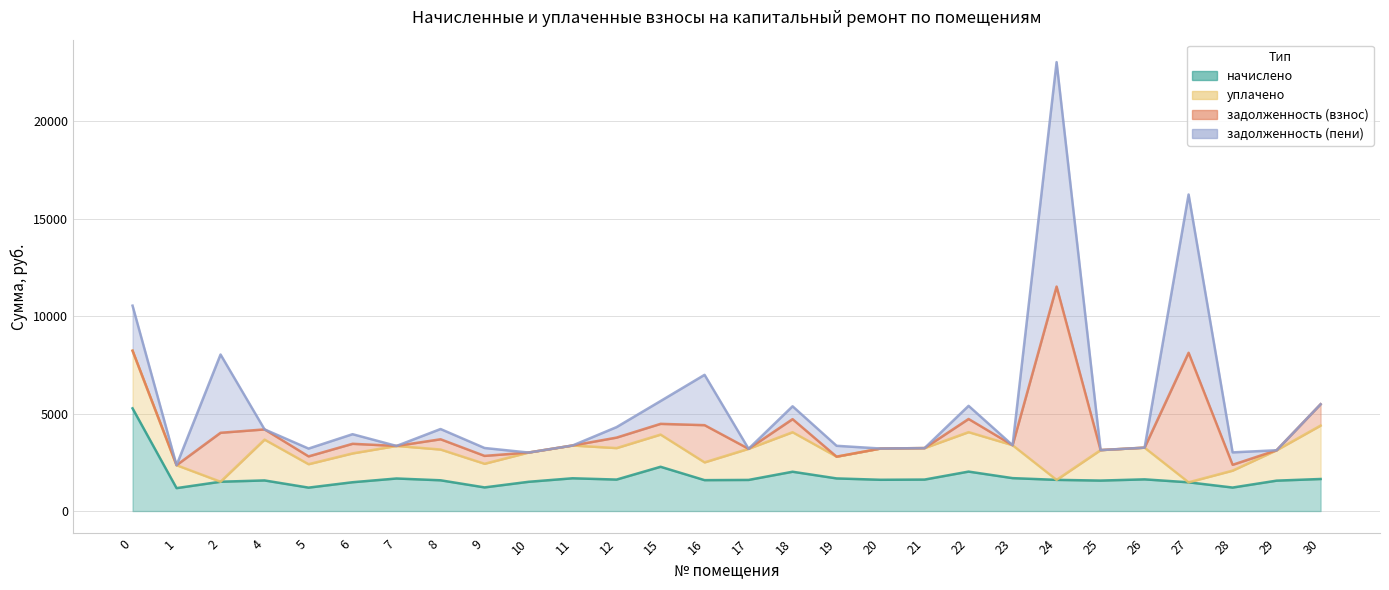

How many distinct data groups are displayed?

4